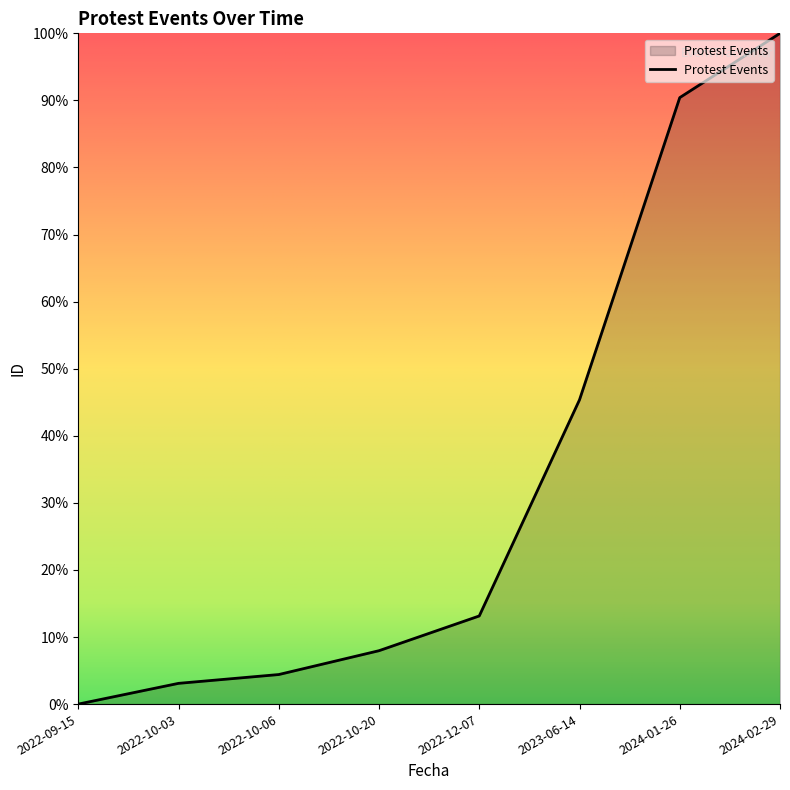

The chart shows a value of 90.4 at 2024-01-26. True or false?

True